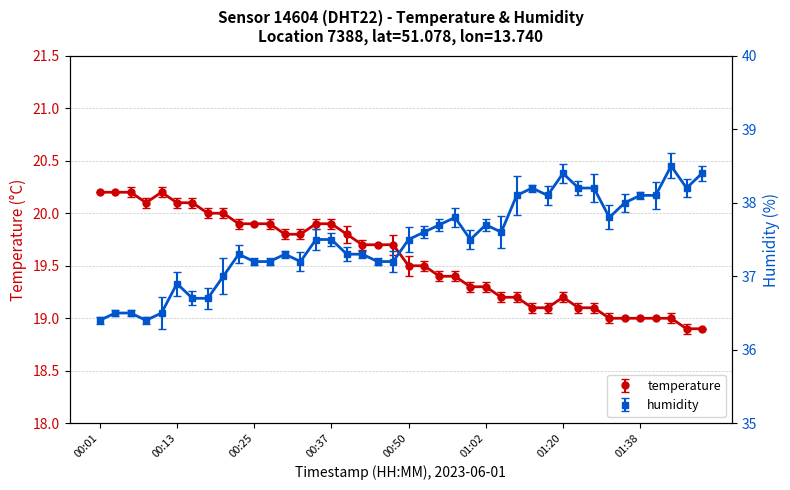

Count the number of data series in this chart.

2